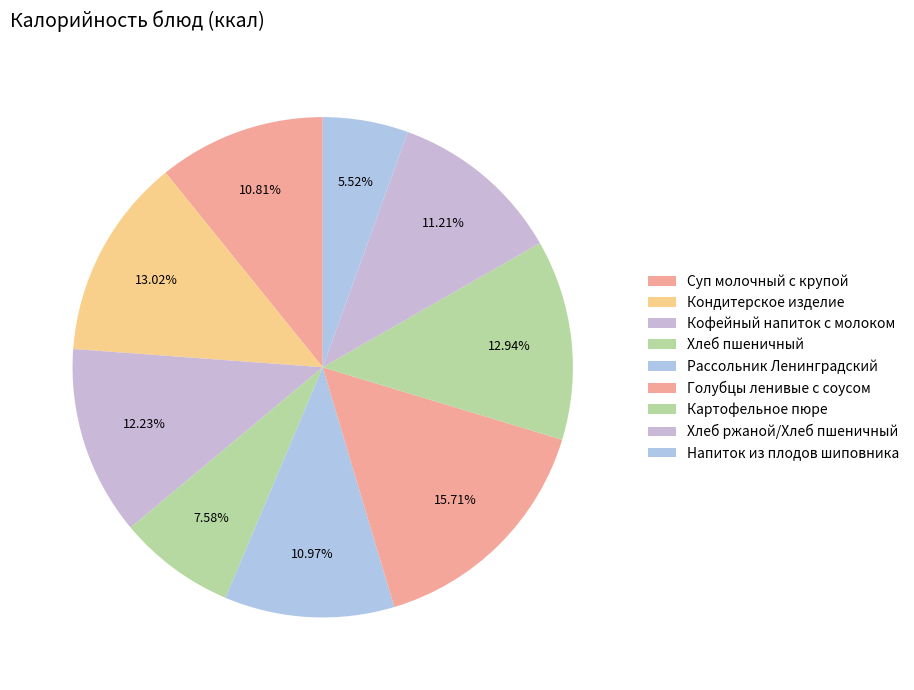

How many segments does this pie chart have?

9